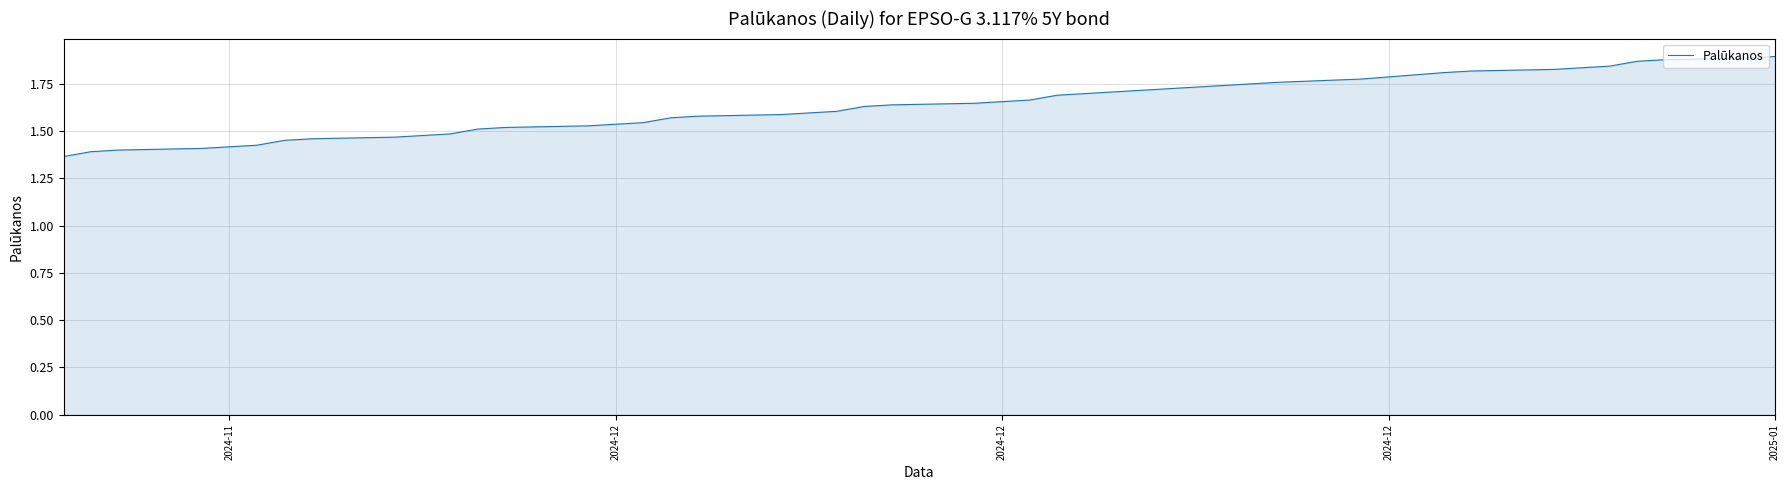

What is the difference between the maximum and minimum values?

0.5